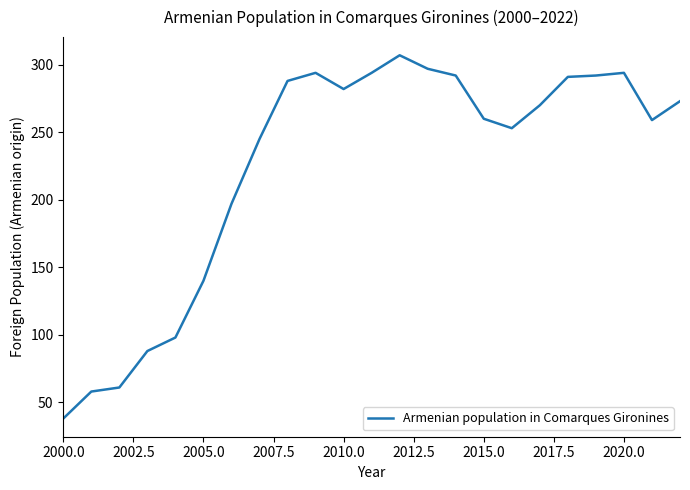

What is the difference between the maximum and minimum values?

269